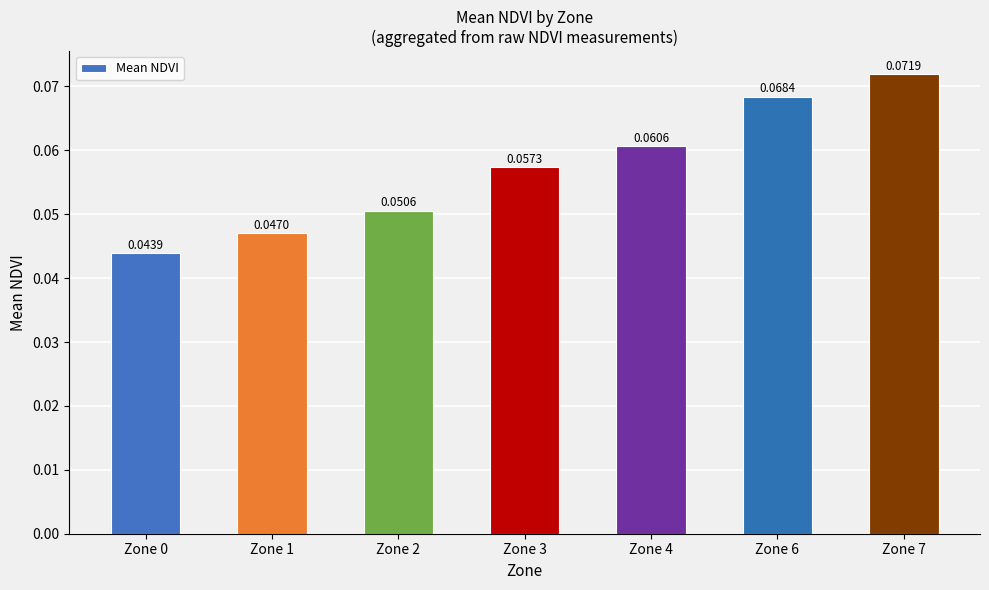

What is the sum of all values?

0.4